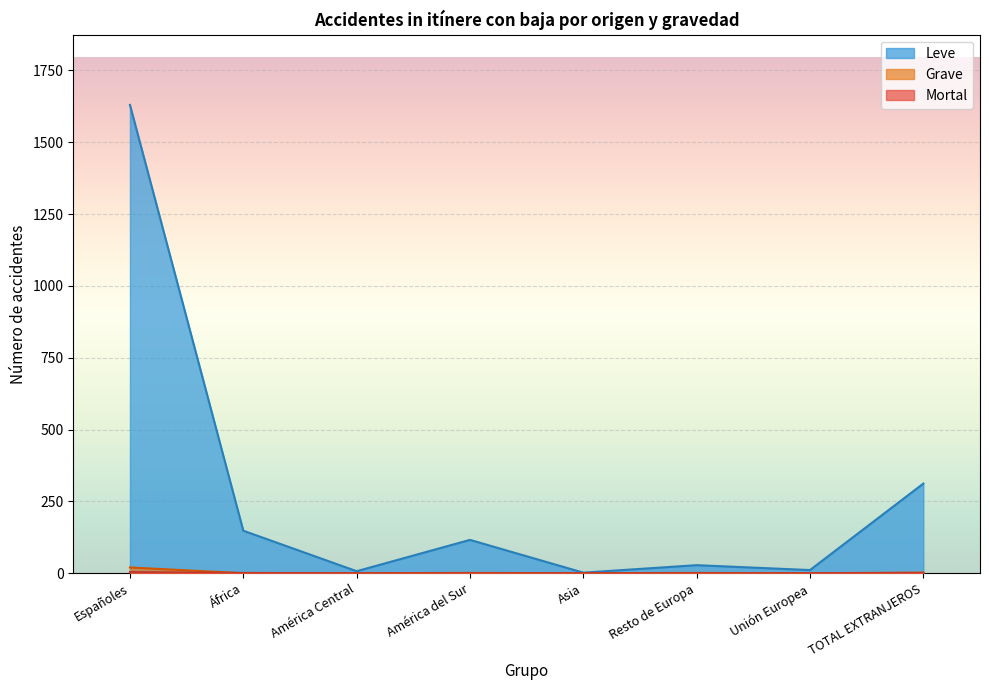

Which series changed the most between Asia and TOTAL EXTRANJEROS?

Leve